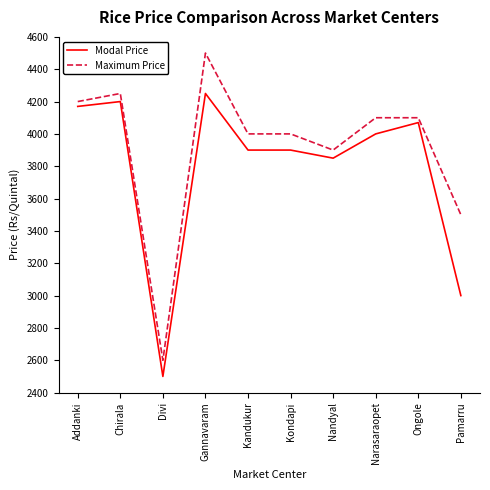

Does the chart display data point markers on the line(s)?

No